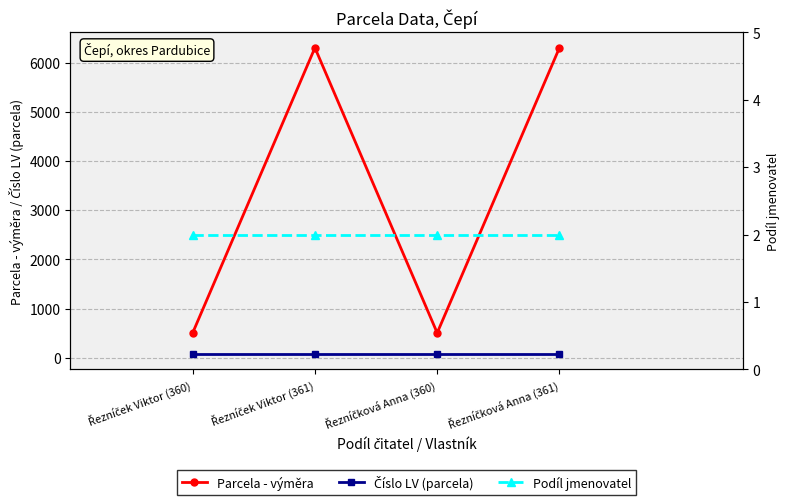

True or false: Podíl jmenovatel and Číslo LV (parcela) cross at least once.

False